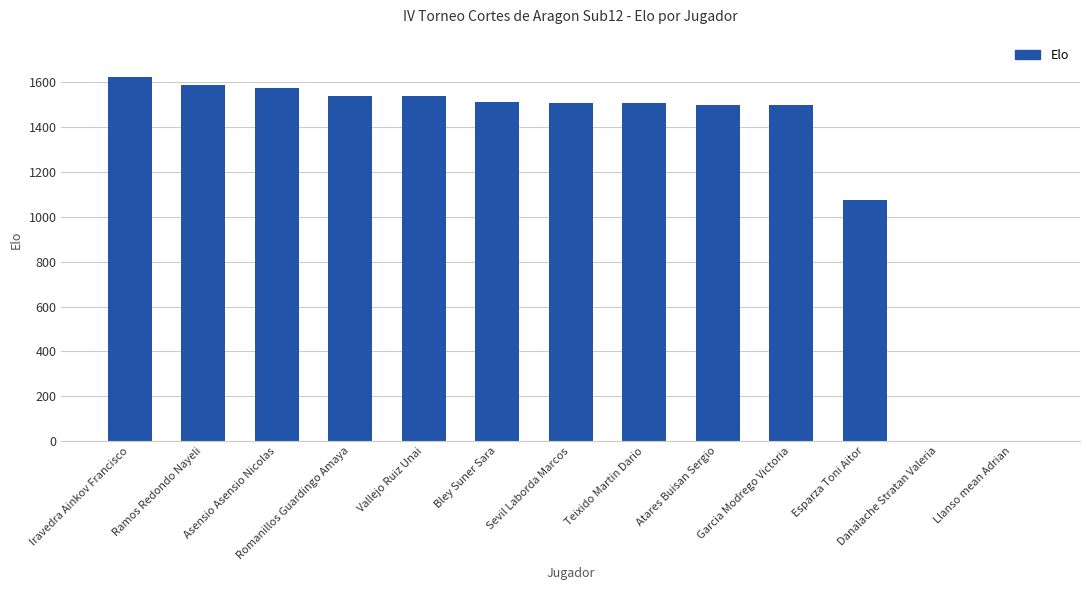

At which label is the value closest to 813?

Esparza Toni Aitor